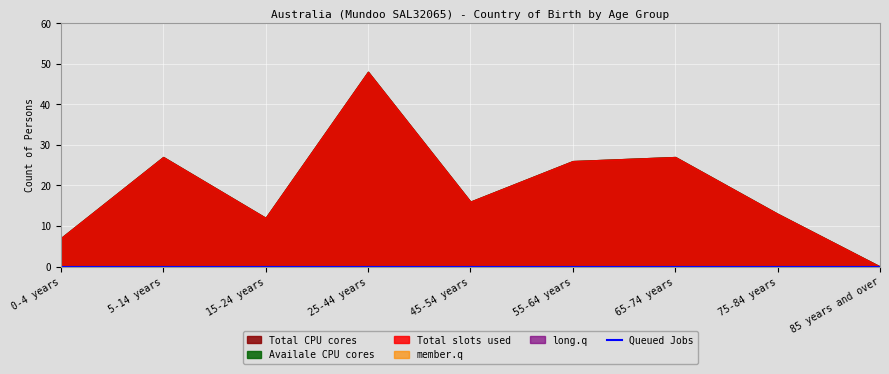

Rank the series by their maximum value, from lowest to highest.

Queued Jobs, member.q, long.q, Total slots used, Total CPU cores, Availale CPU cores